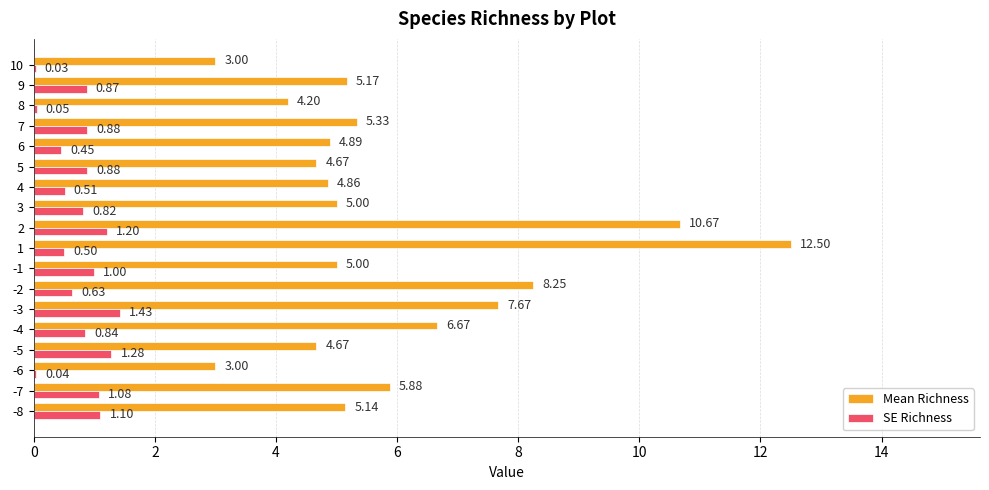

What is the sum of all SE Richness values?

13.6